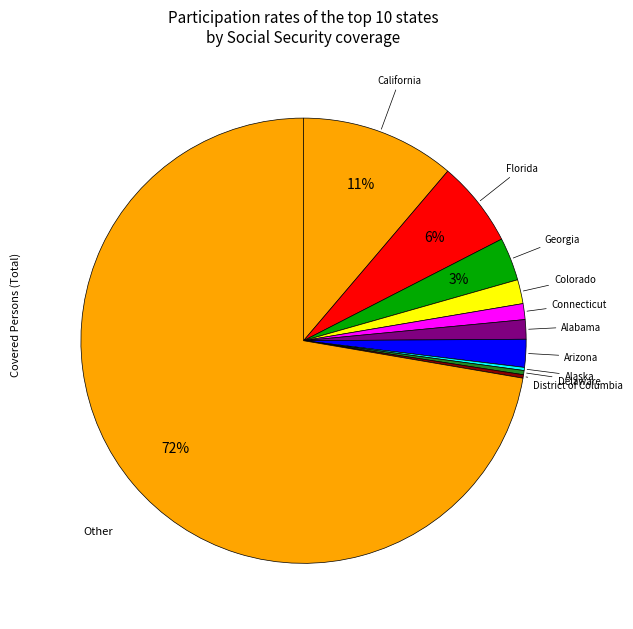

Does any single category account for the majority?

Yes